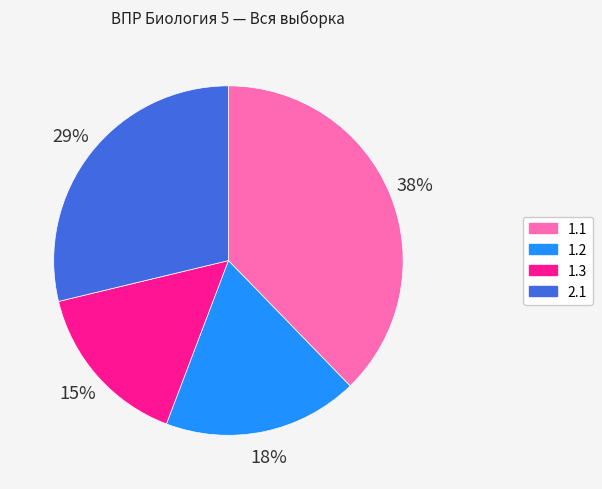

How many slices are in this pie chart?

4